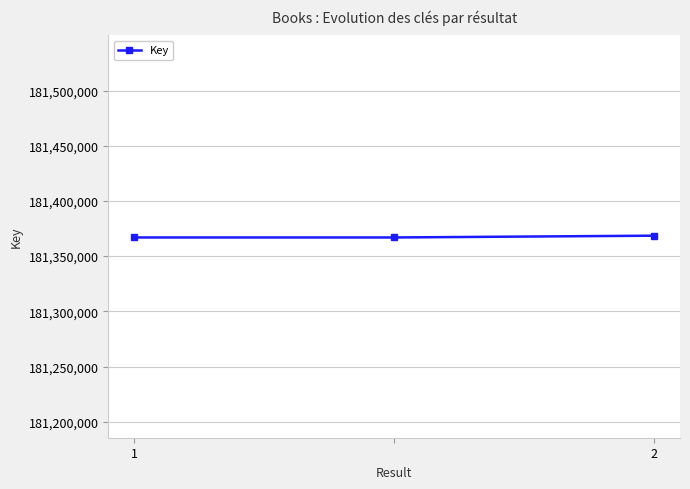

How many distinct data groups are displayed?

1